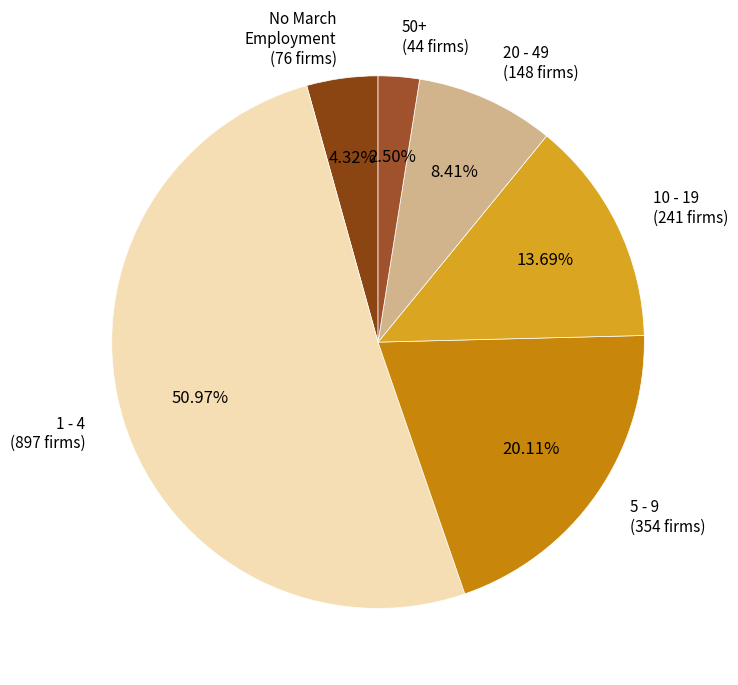

Which category accounts for the majority?

1 - 4 (897 firms)